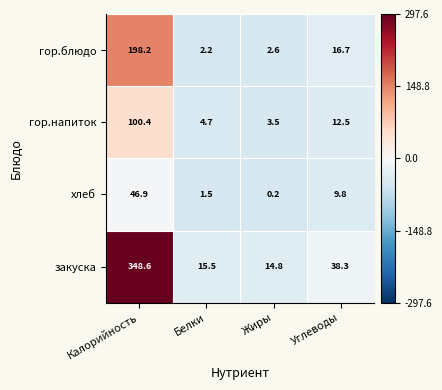

Which category has the lowest value across all series?

Жиры